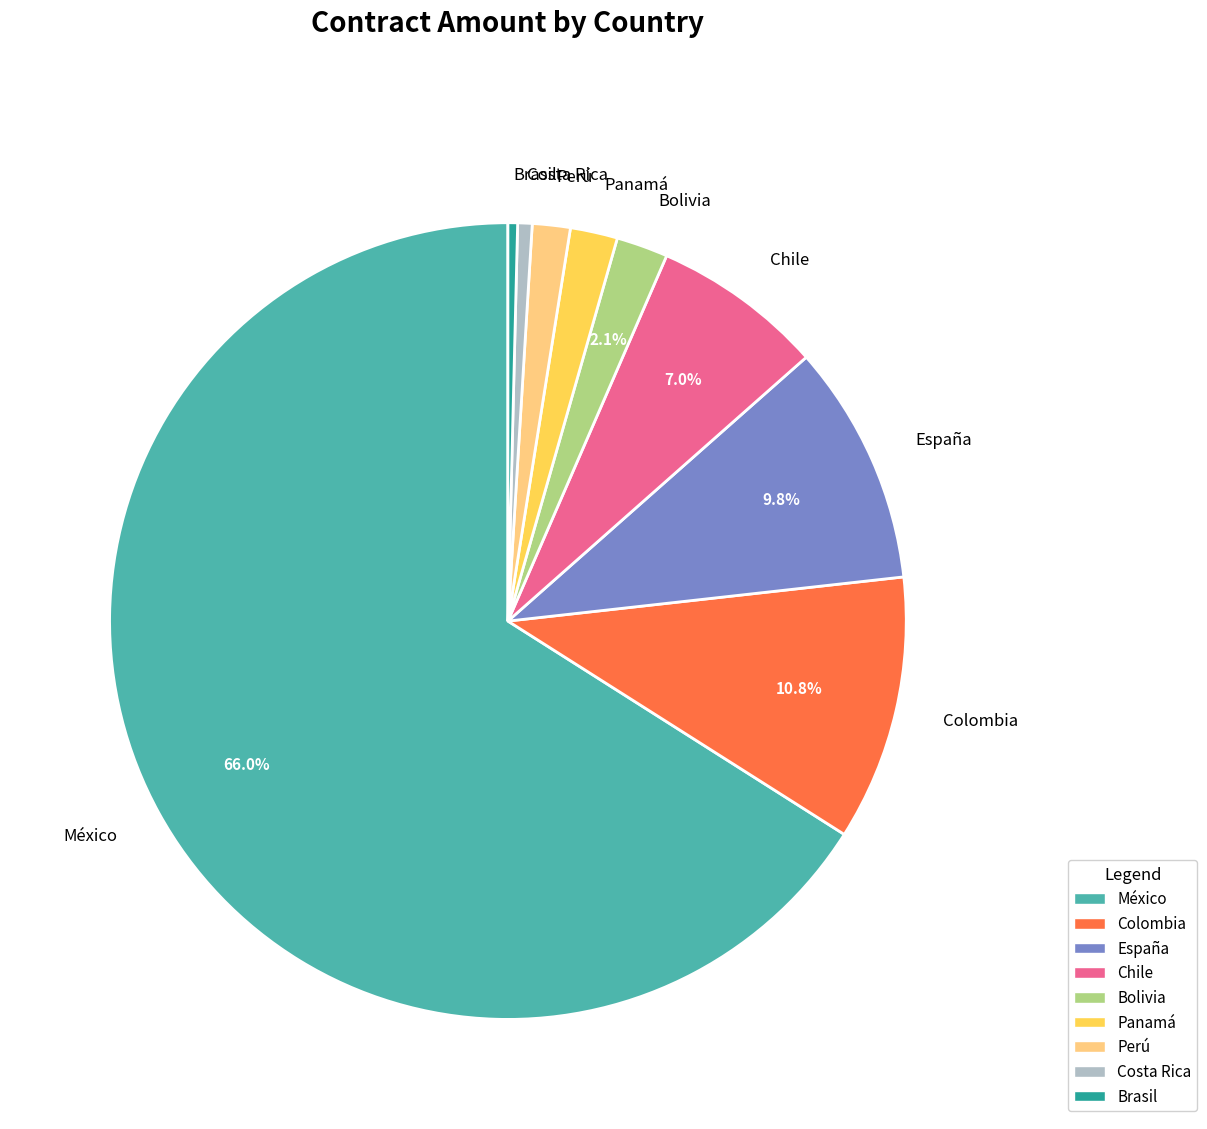

To the nearest percent, what percentage of the pie is México?

66%